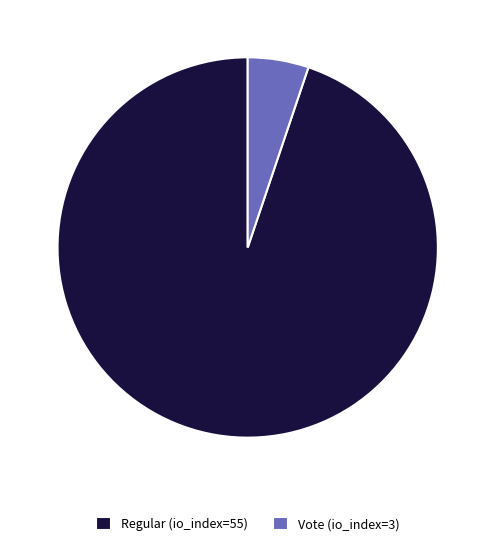

How many slices are in this pie chart?

2